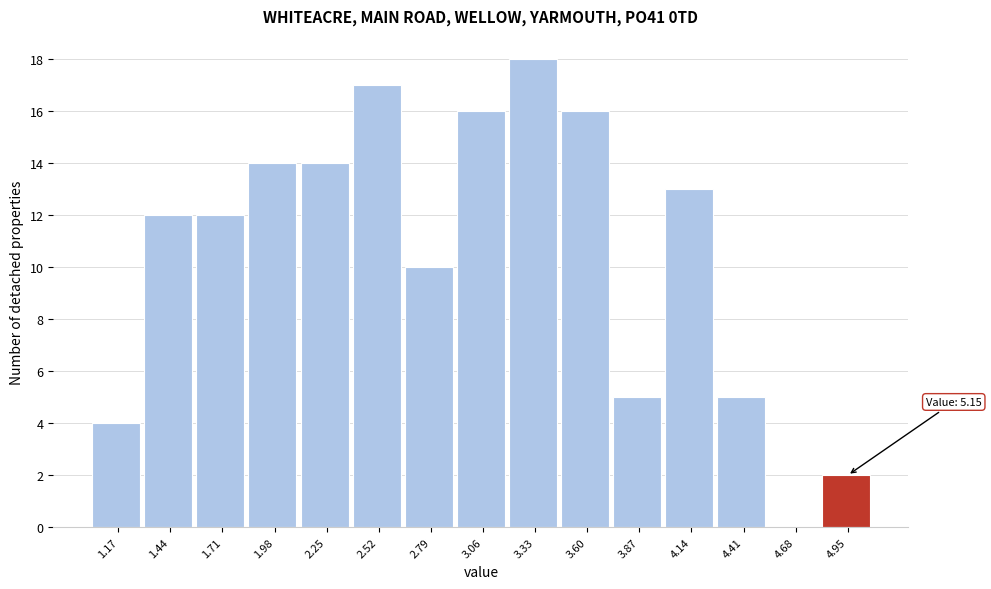

Reading left to right, what are all the values shown in this chart?

1.17=4	1.44=12	1.71=12	1.98=14	2.25=14	2.52=17	2.79=10	3.06=16	3.33=18	3.60=16	3.87=5	4.14=13	4.41=5	4.68=0	4.95=2